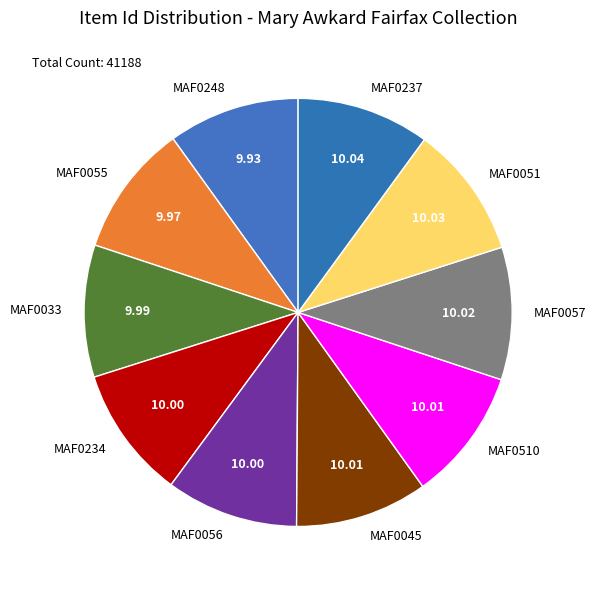

Is there any slice that represents more than half of the pie?

No